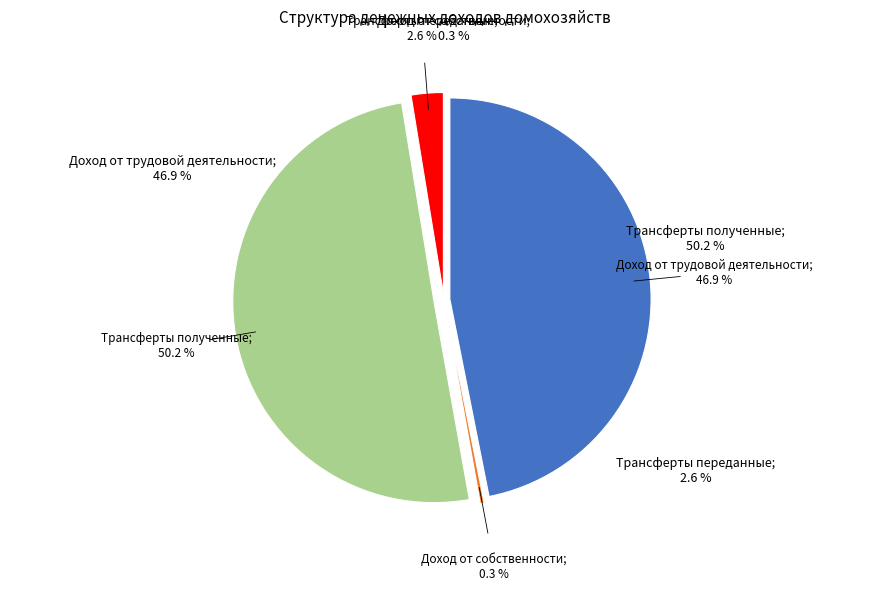

What is the smallest slice in the pie chart?

Доход от собственности